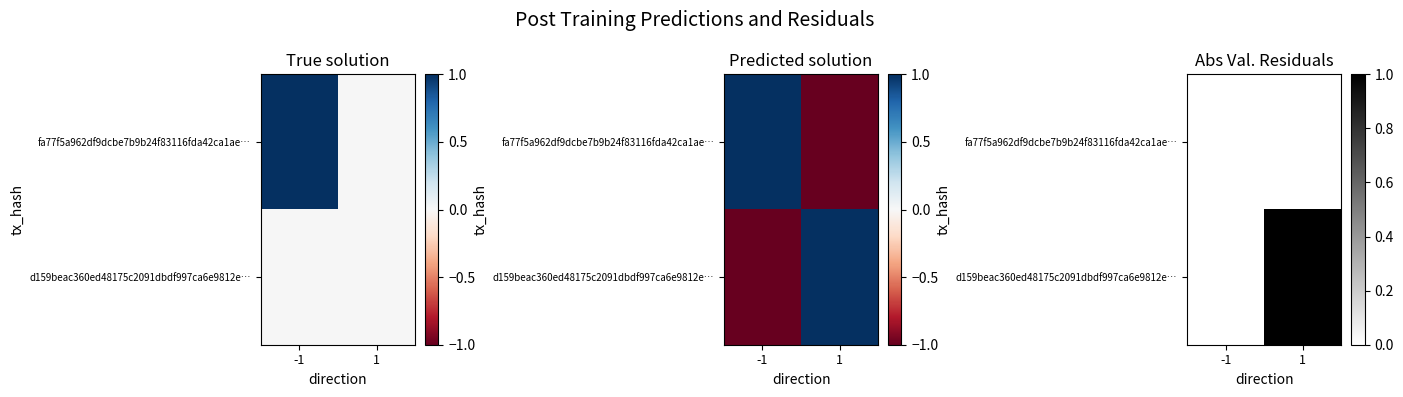

The value of d159beac360ed48175c2091dbdf997ca6e9812e… at 1 is 0.6. True or false?

False